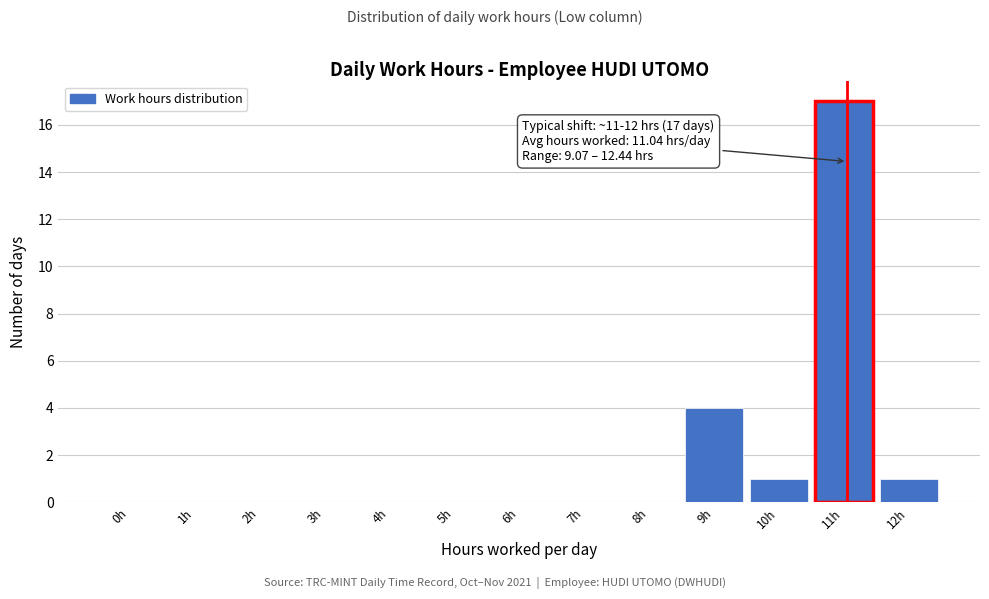

Reading left to right, transcribe all the data shown in this chart.

0h=0	1h=0	2h=0	3h=0	4h=0	5h=0	6h=0	7h=0	8h=0	9h=4	10h=1	11h=17	12h=1